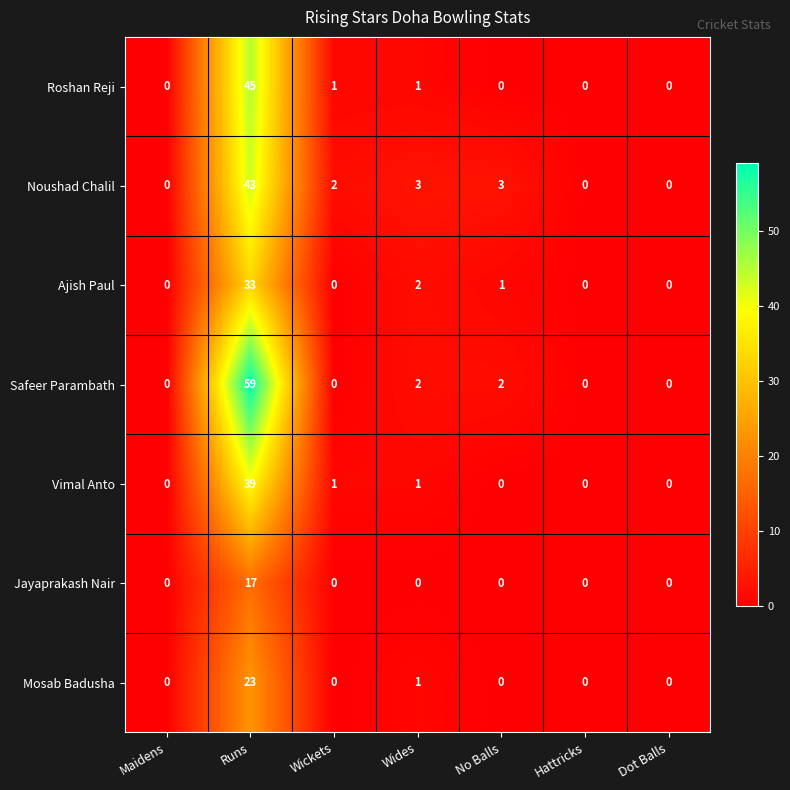

The Ajish Paul series shows 0 at Maidens. True or false?

True